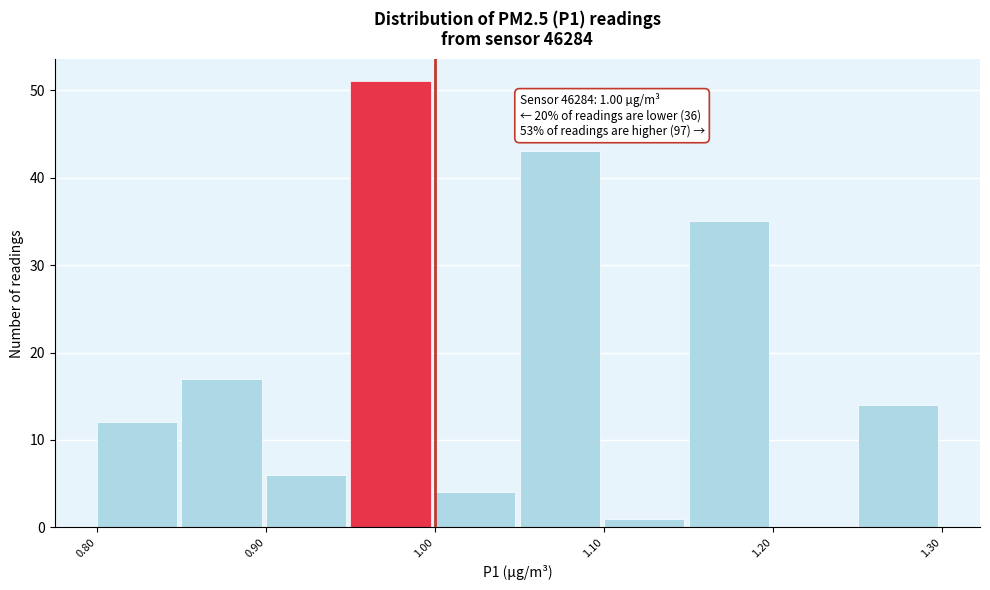

Over which range of the x-axis is the bar tallest?

0.95 to 1.00